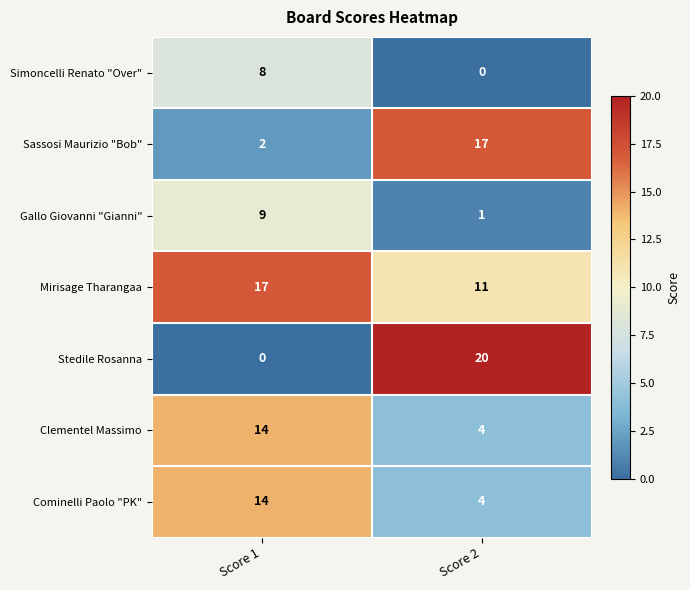

Rank the categories by Stedile Rosanna value from lowest to highest.

Score 1, Score 2